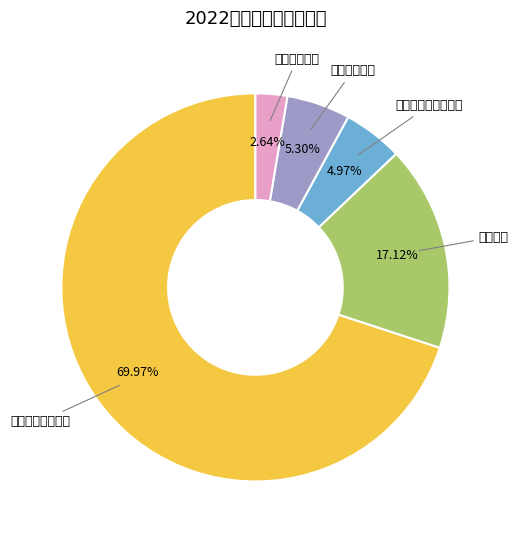

Combined, do 社会保障和就业支出 and 卫生健康支出 account for over 50%?

No